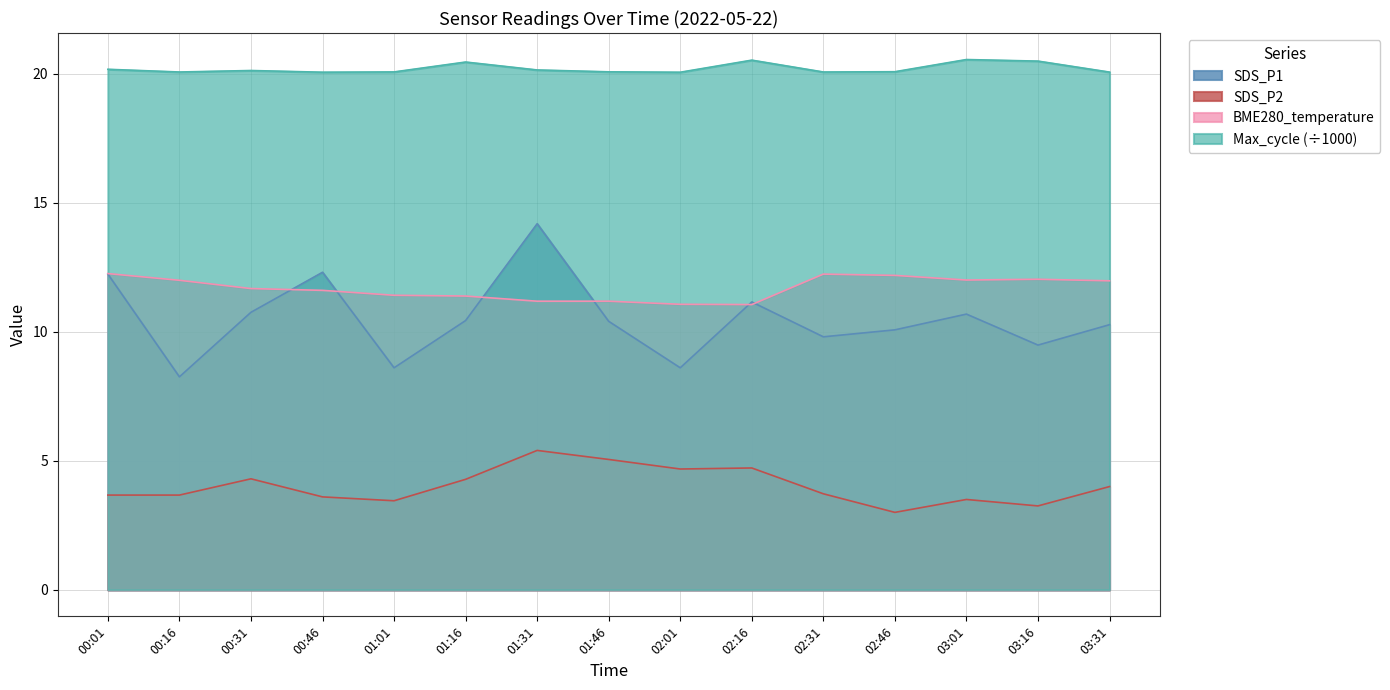

Which category has the highest value in the BME280_temperature series?

00:01